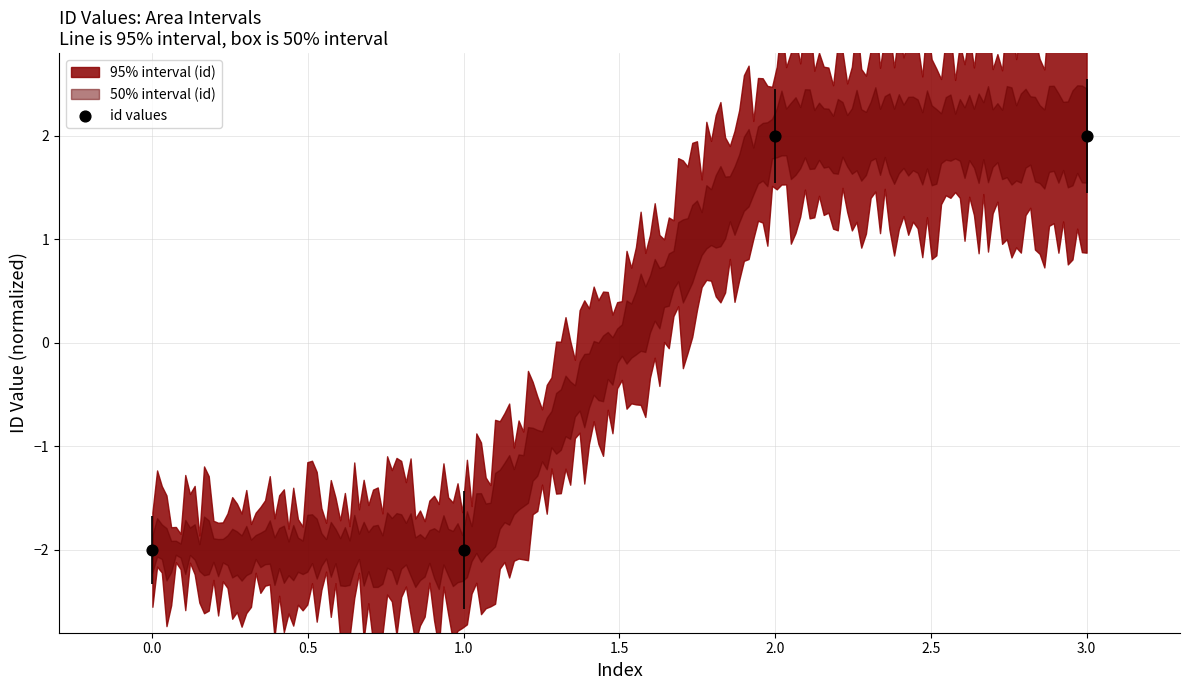

Between 2.0 and 3.0, which is larger?

3.0